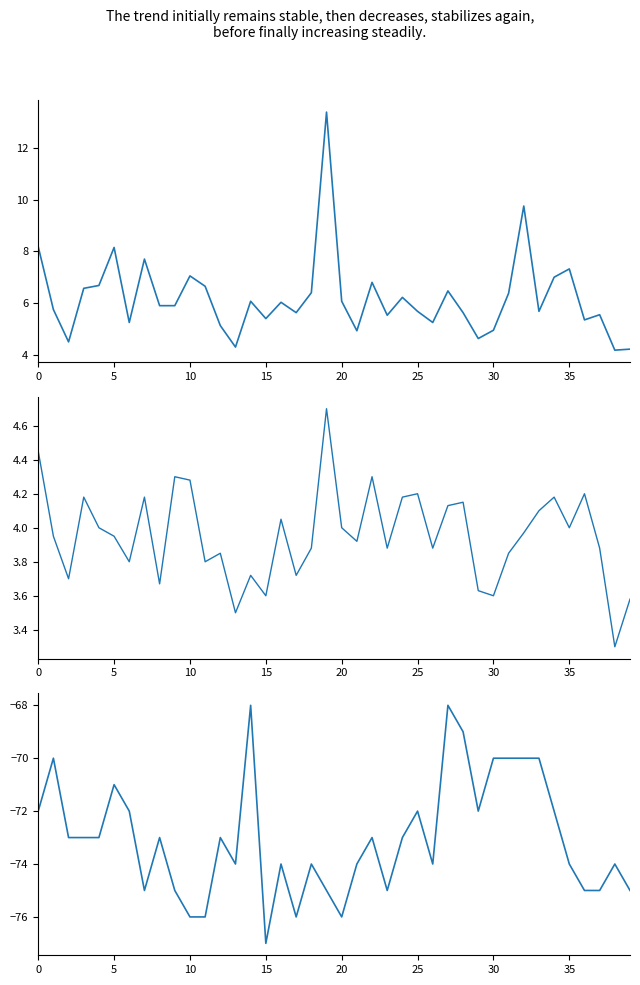

How many interior local valleys does the Signal series have?

8